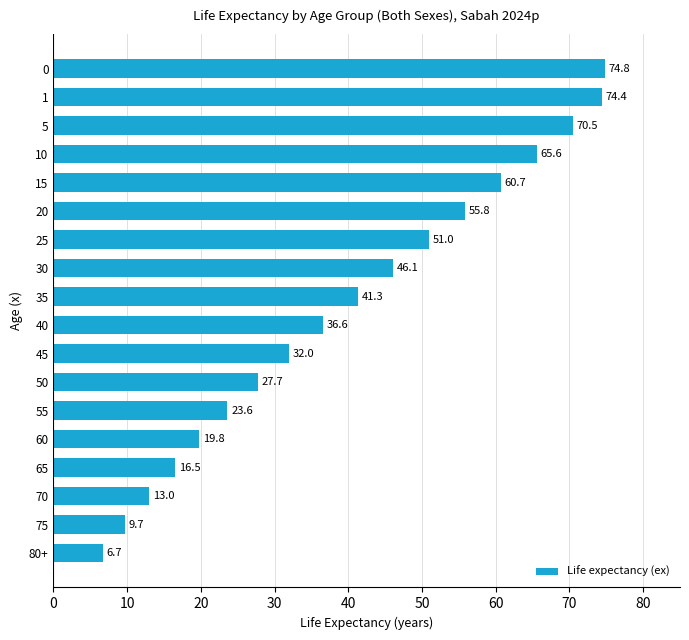

What is the sum of the values at 30 and 40?

82.7